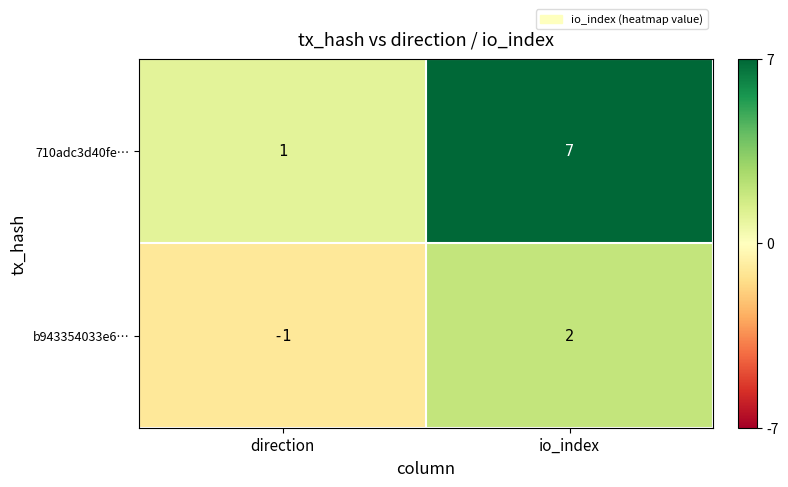

At which label is b943354033e6… closest to 0?

direction